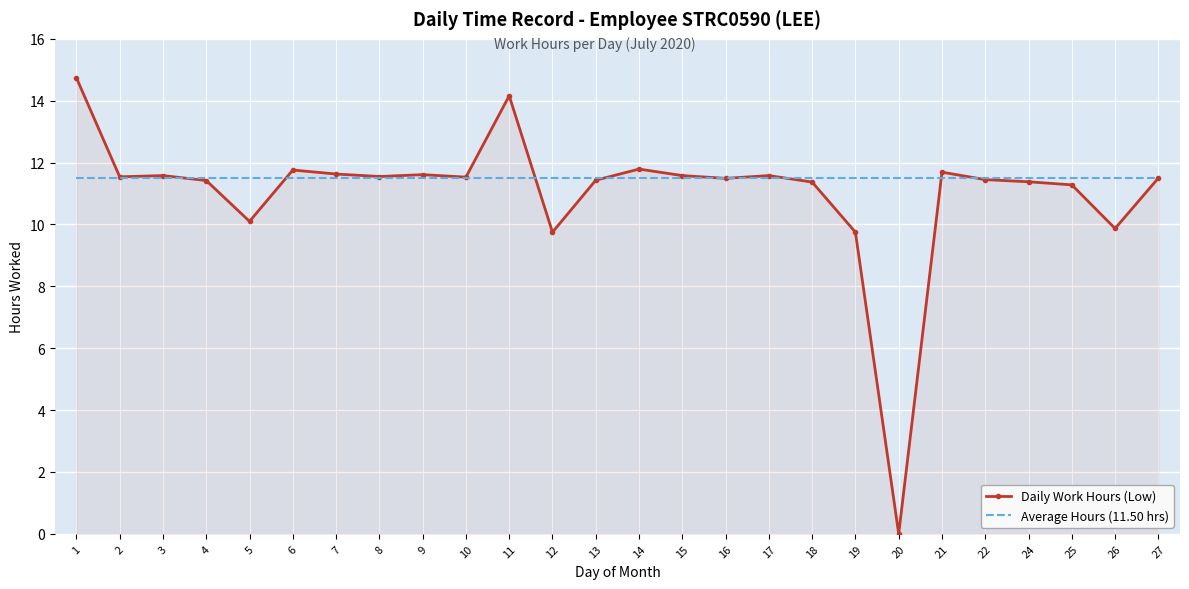

List the series in order of their peak value, highest first.

Daily Work Hours (Low), Average Hours (11.50 hrs)